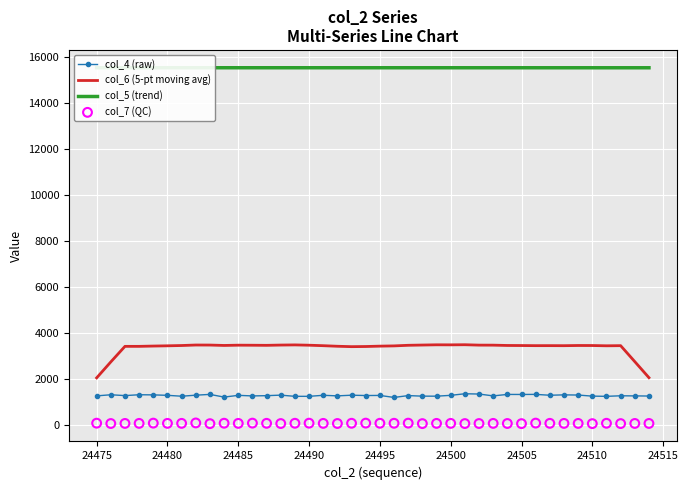

What is the highest value of the col_4 (raw) series?

1357.0